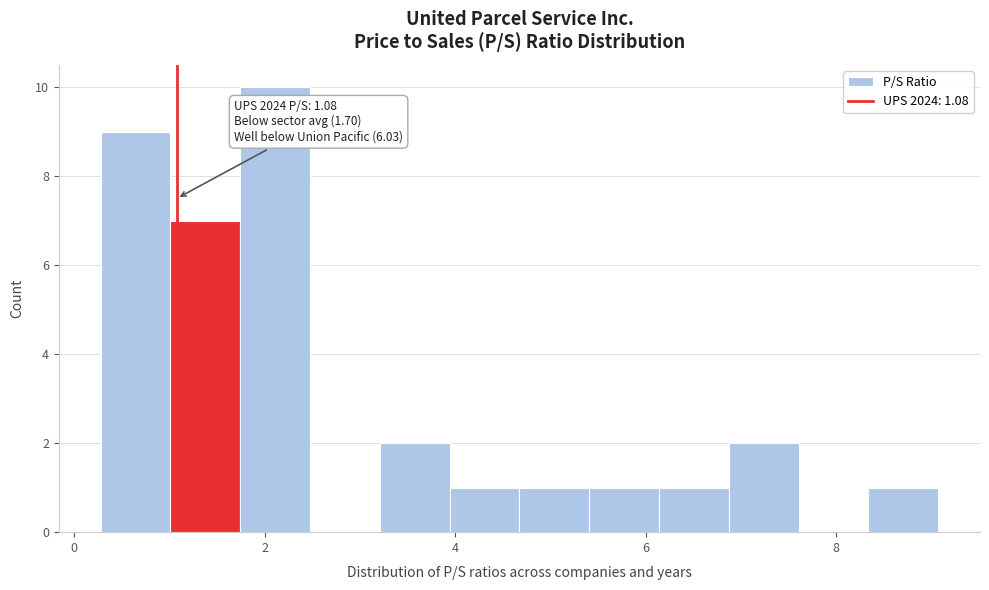

Read against the x-axis, roughly where is the centre of the tallest bar?

2.2